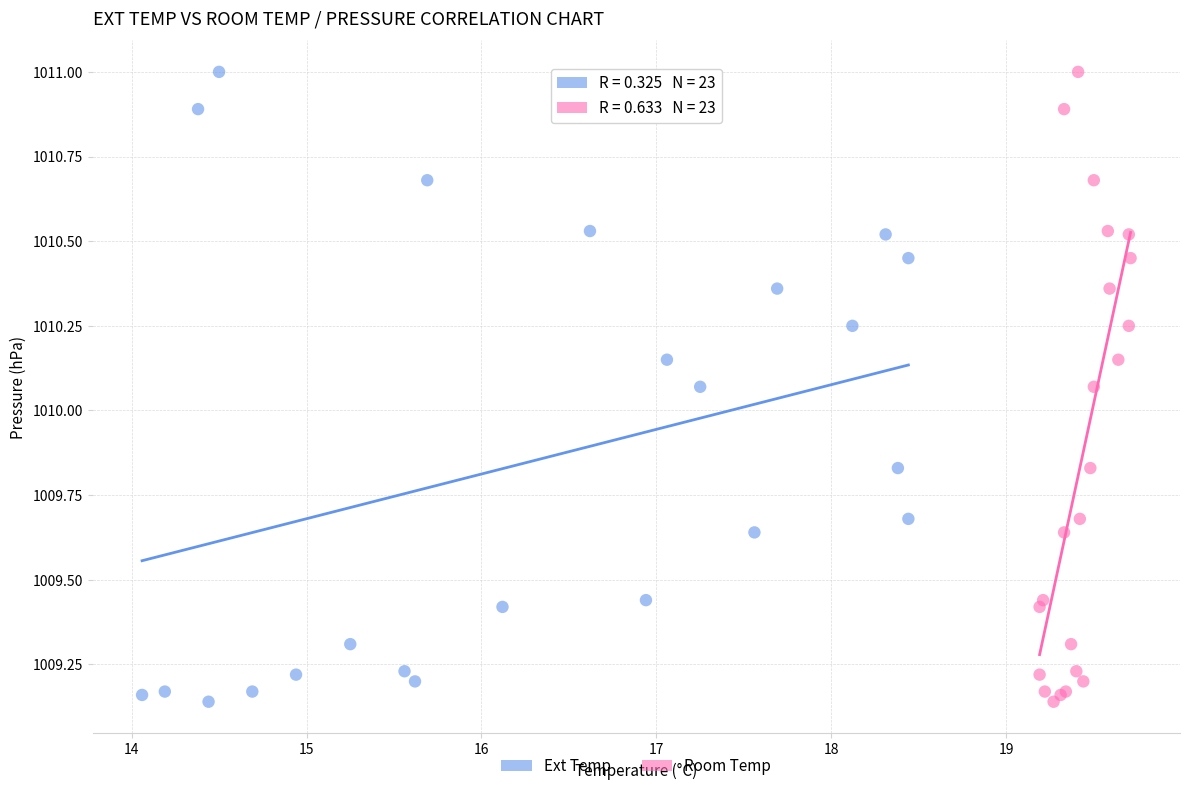

What are all the series names shown in the legend?

Ext Temp, Room Temp